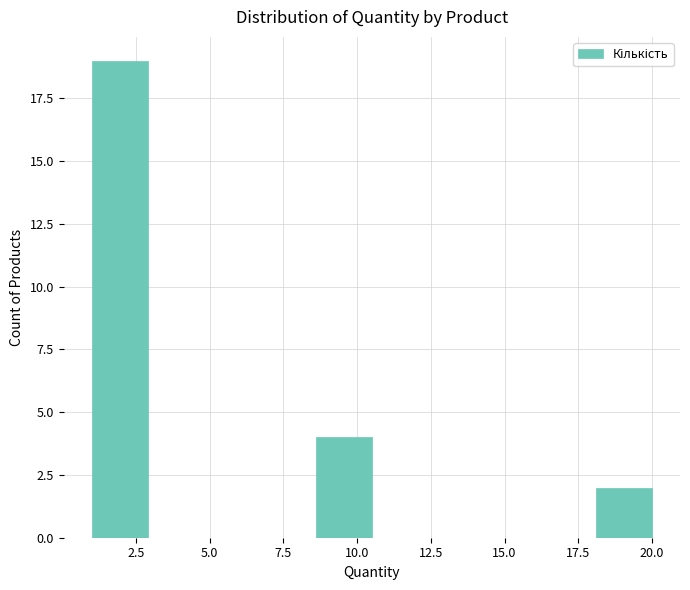

Around what value on the x-axis is the tallest bar? Give the approximate position of its centre, as read against the axis.

2.0